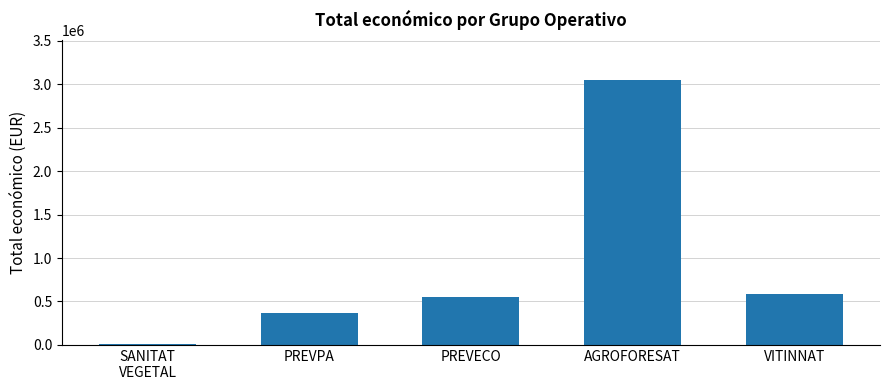

The chart shows a value of 331395 at VITINNAT. True or false?

False